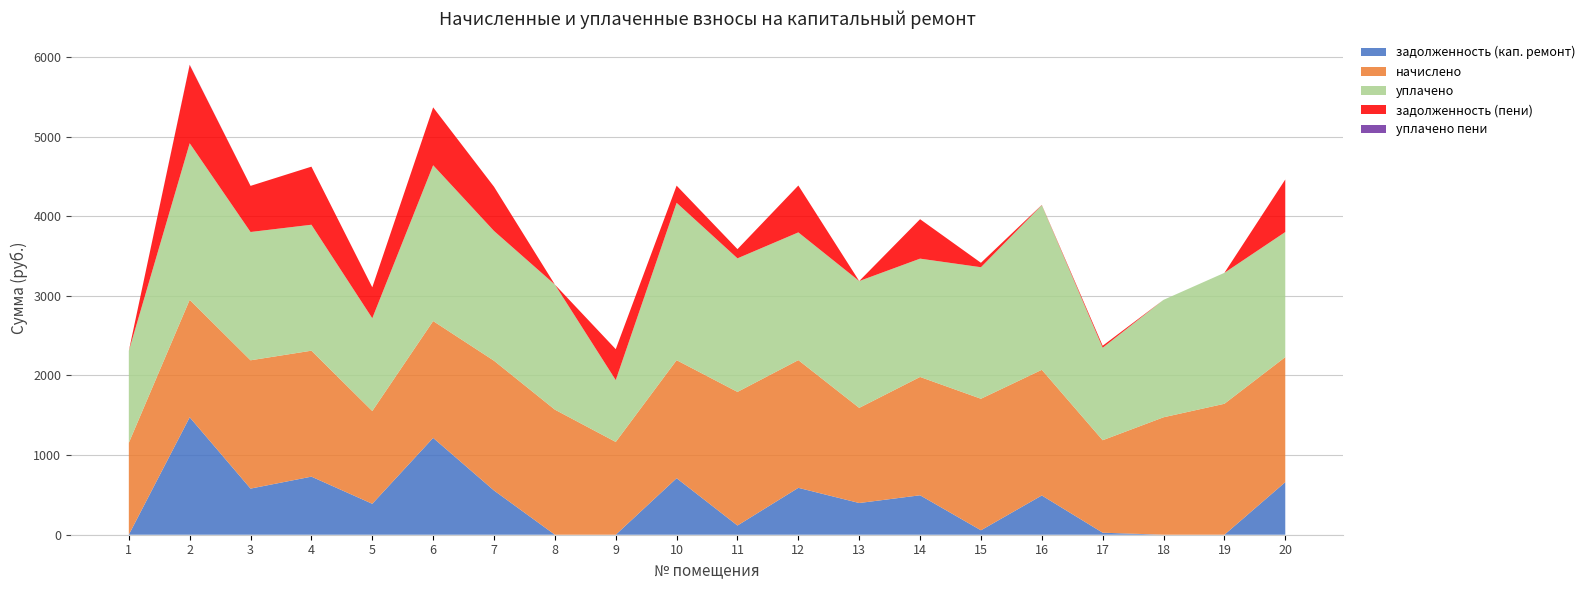

Reading left to right, transcribe all the data shown in this chart.

задолженность (кап. ремонт): 1=0.0	2=1474.8	3=579.2	4=729.3	5=388.4	6=1215.9	7=555.2	8=0.0	9=0.0	10=709.7	11=115.6	12=588.8	13=398.2	14=495.3	15=55.6	16=492.9	17=25.3	18=0.0	19=0.0	20=659.8
начислено: 1=1154.0	2=1474.8	3=1611.2	4=1581.7	5=1165.1	6=1467.4	7=1629.7	8=1570.7	9=1165.1	10=1482.2	11=1677.6	12=1603.9	13=1194.6	14=1485.9	15=1651.8	16=1578.0	17=1161.4	18=1474.8	19=1644.4	20=1570.7
уплачено: 1=1154.0	2=1966.4	3=1611.2	4=1581.7	5=1165.1	6=1956.6	7=1629.7	8=1570.7	9=776.3	10=1976.2	11=1677.6	12=1603.9	13=1592.8	14=1485.9	15=1651.8	16=2067.8	17=1161.4	18=1474.8	19=1644.4	20=1570.7
задолженность (пени): 1=0.0	2=983.2	3=579.2	4=729.3	5=388.4	6=726.7	7=555.2	8=0.0	9=388.7	10=215.7	11=115.6	12=588.8	13=0.0	14=495.3	15=55.6	16=3.1	17=25.3	18=0.0	19=0.0	20=659.8
уплачено пени: 1=0.0	2=3.6	3=0.0	4=0.0	5=0.0	6=0.0	7=0.0	8=0.0	9=0.0	10=0.0	11=0.0	12=0.0	13=0.0	14=0.0	15=0.0	16=0.0	17=0.0	18=0.0	19=0.0	20=0.0